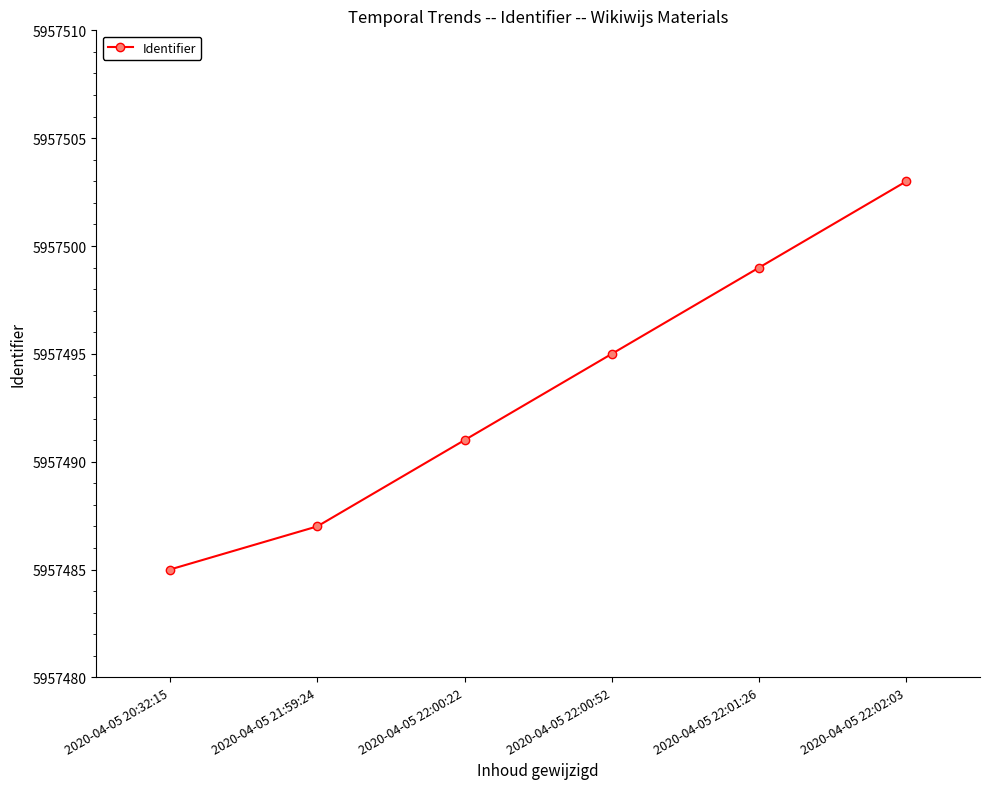

At which label is the value closest to 5957494?

2020-04-05 22:00:52